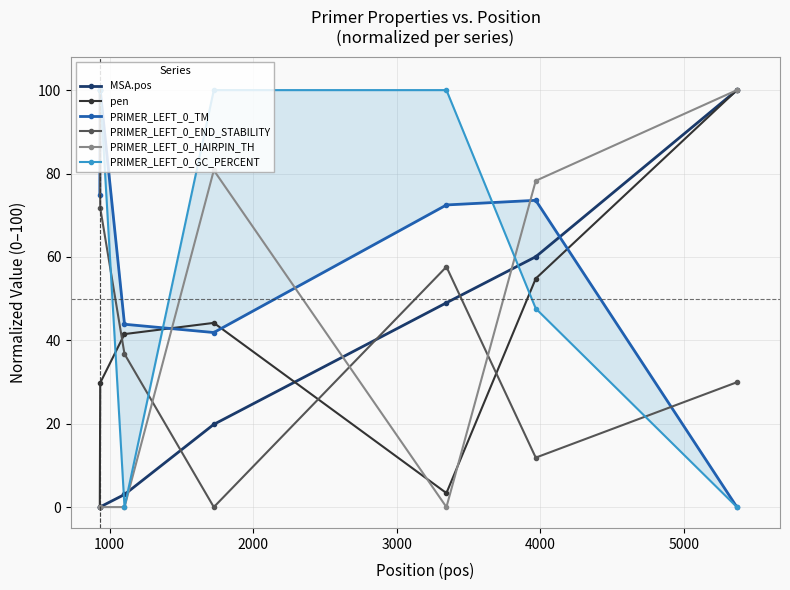

What are all the series names shown in the legend?

MSA.pos, pen, PRIMER_LEFT_0_TM, PRIMER_LEFT_0_END_STABILITY, PRIMER_LEFT_0_HAIRPIN_TH, PRIMER_LEFT_0_GC_PERCENT